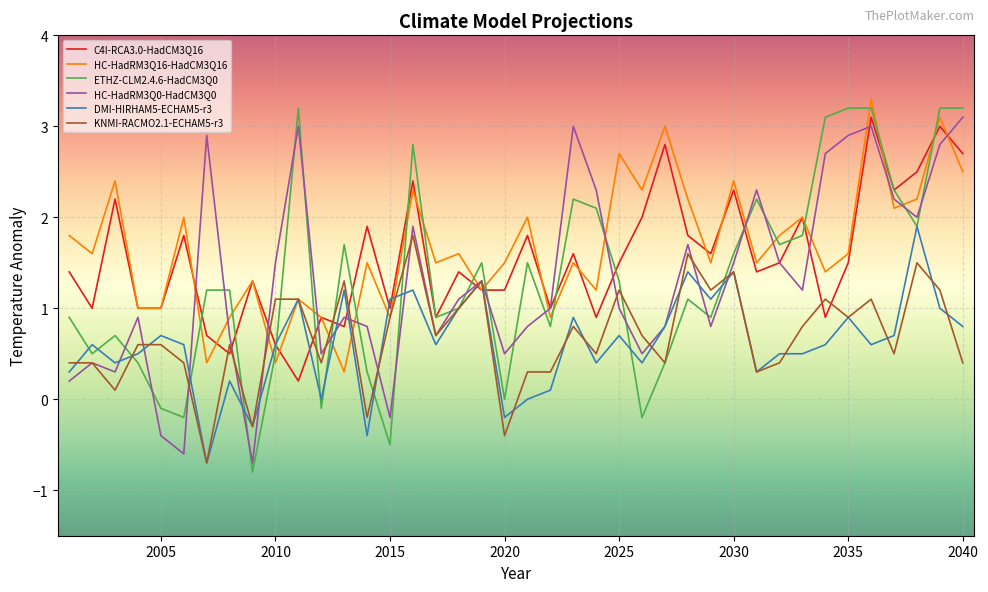

Does the chart display data point markers on the line(s)?

No